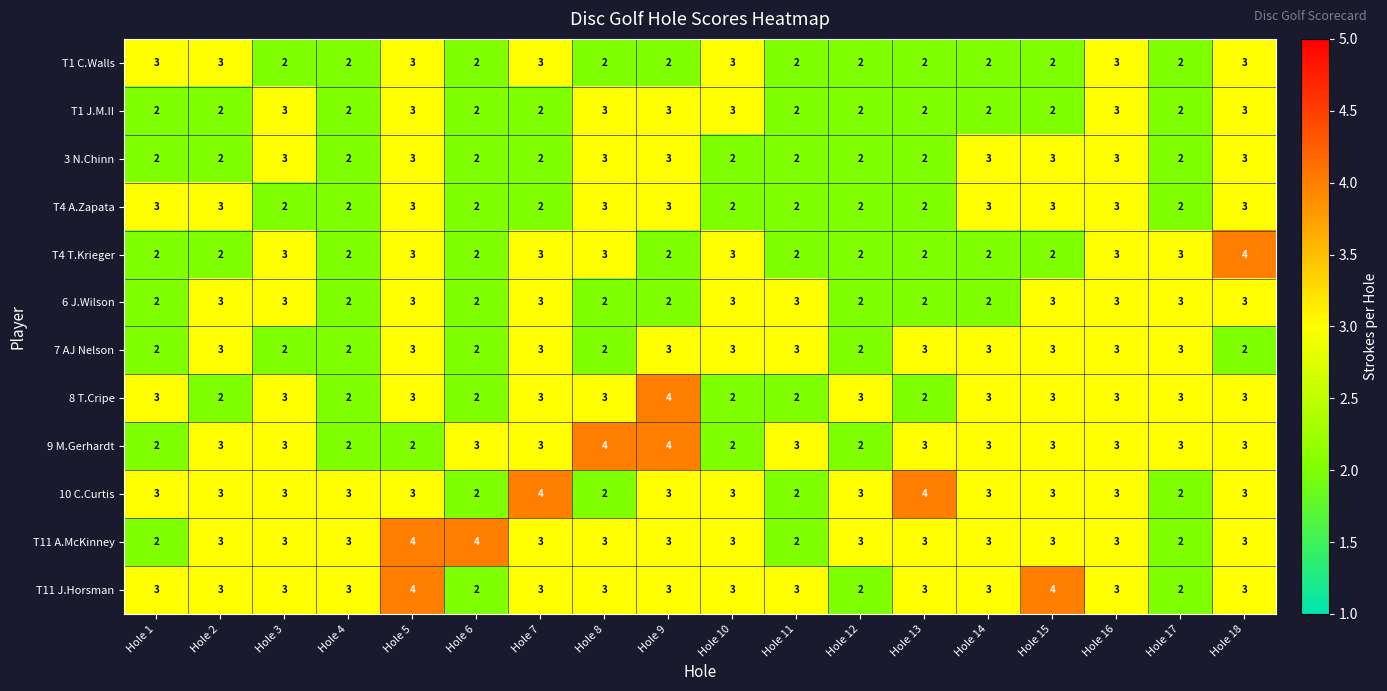

What is the sum of all T11 A.McKinney values?

53